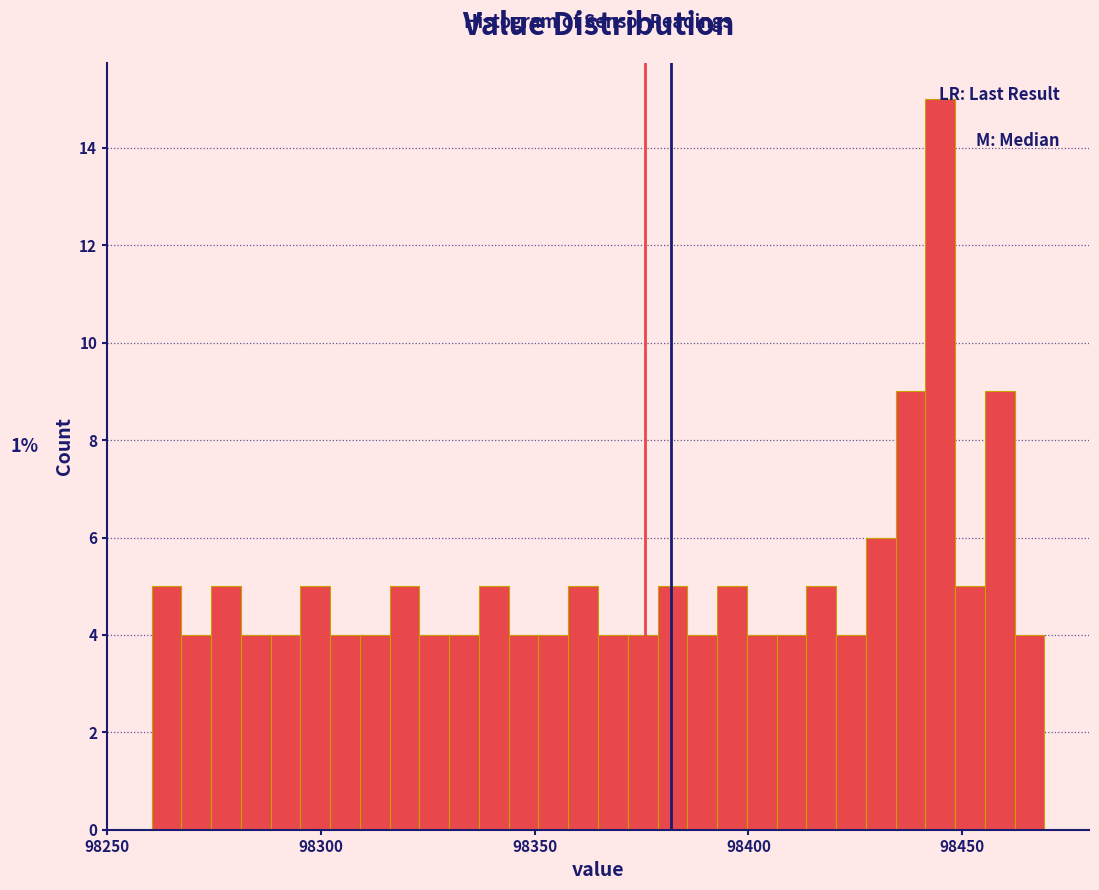

Around what value on the x-axis is the tallest bar? Give the approximate position of its centre, as read against the axis.

98445